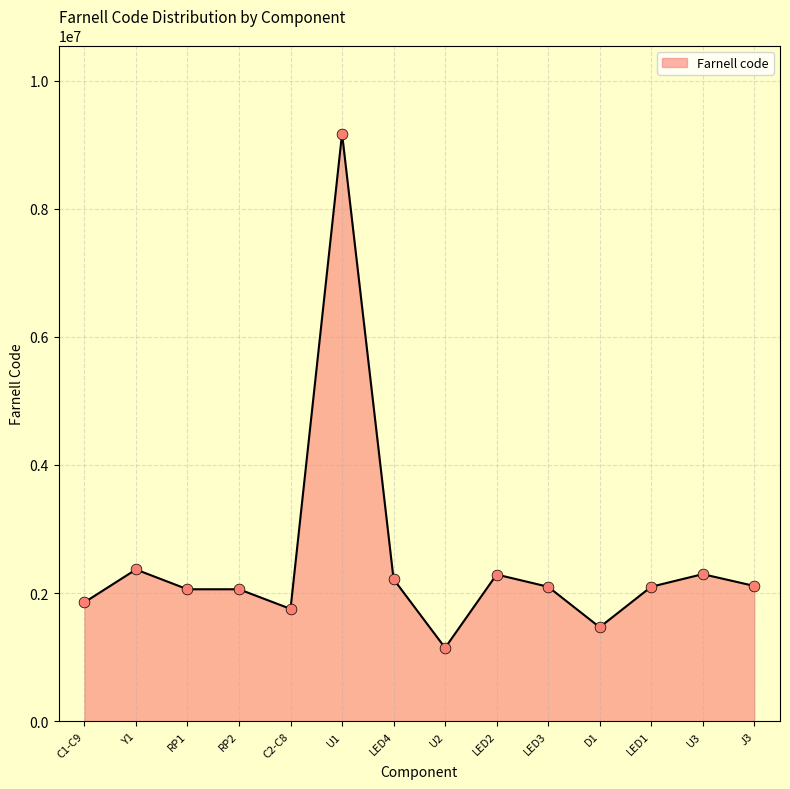

What is the change in value from U2 to D1?

+321489